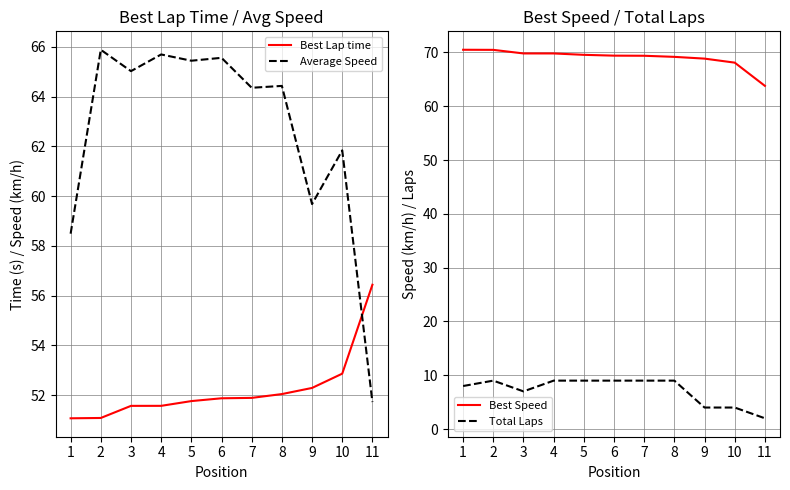

Reading left to right, extract all data points from this chart.

Best Lap time: 1=51.1	2=51.1	3=51.6	4=51.6	5=51.8	6=51.9	7=51.9	8=52.0	9=52.3	10=52.9	11=56.4
Average Speed: 1=58.5	2=65.9	3=65.0	4=65.7	5=65.4	6=65.6	7=64.4	8=64.4	9=59.7	10=61.8	11=51.7
Best Speed: 1=70.5	2=70.5	3=69.8	4=69.8	5=69.6	6=69.4	7=69.4	8=69.2	9=68.9	10=68.1	11=63.8
Total Laps: 1=8.0	2=9.0	3=7.0	4=9.0	5=9.0	6=9.0	7=9.0	8=9.0	9=4.0	10=4.0	11=2.0